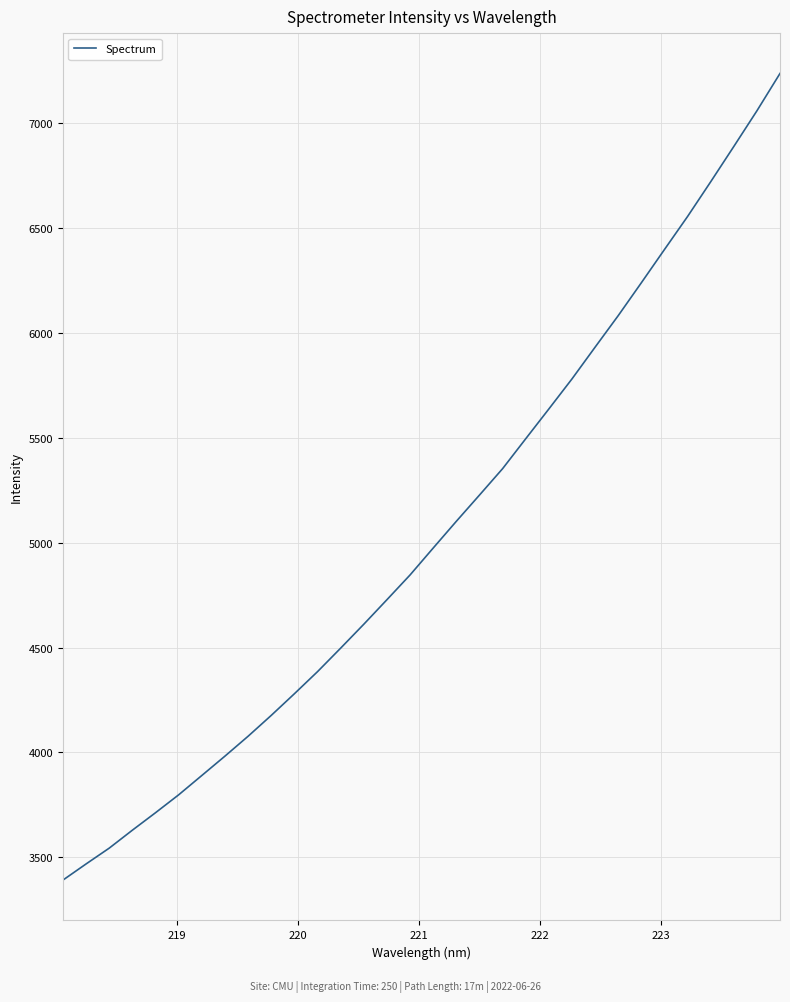

What is the maximum value shown in the chart?

7237.7